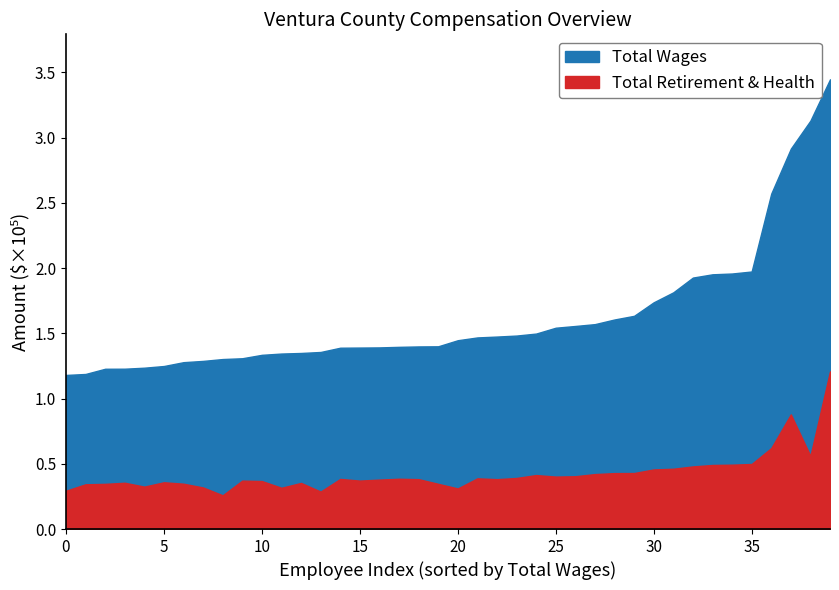

True or false: total_retirement has a value of 49992 at 32.

False